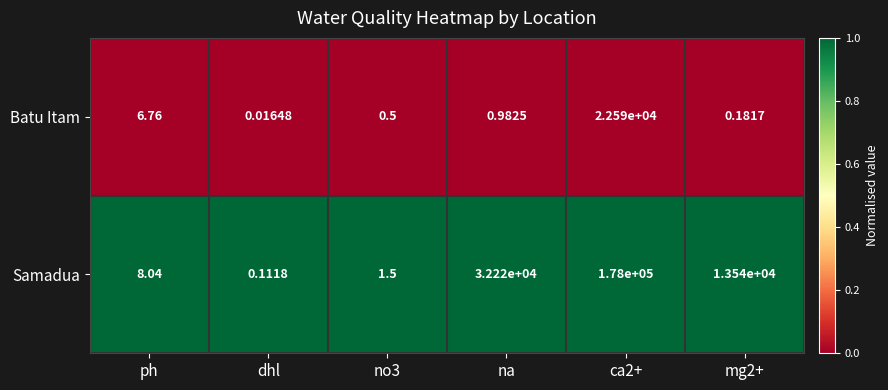

Which series has the widest spread of values?

Samadua